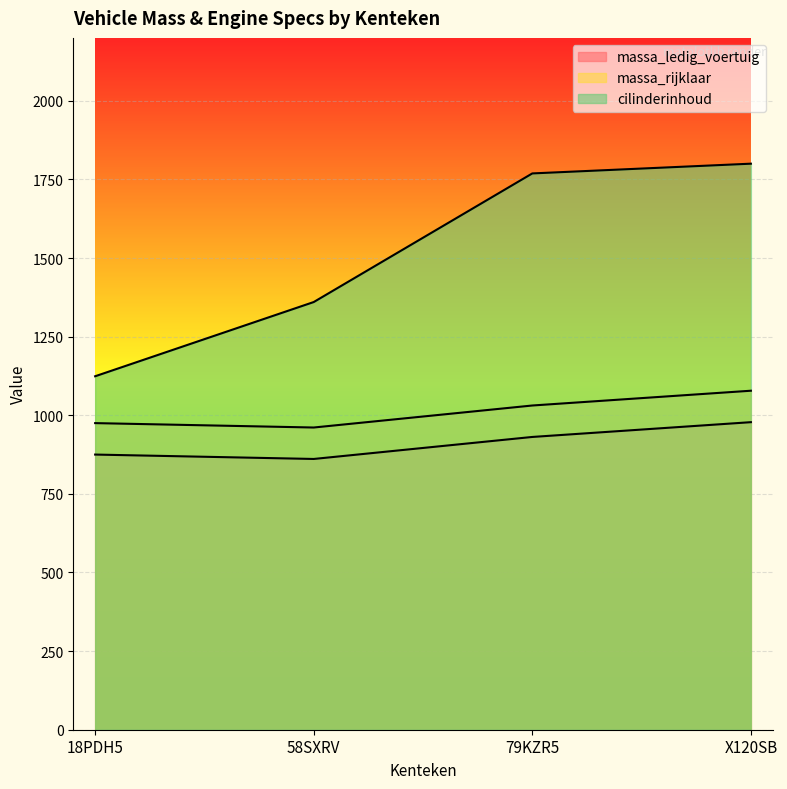

How many values in the massa_rijklaar series are below 1031?

2